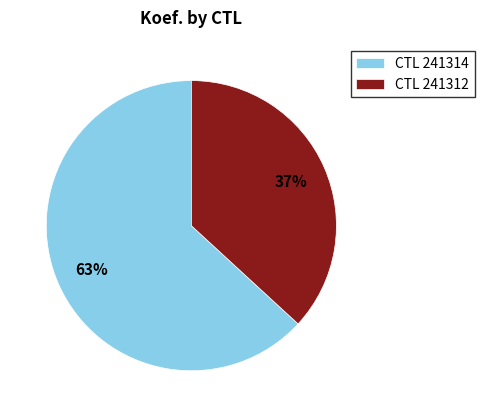

What percentage is the CTL 241312 slice, to the nearest percent?

37%